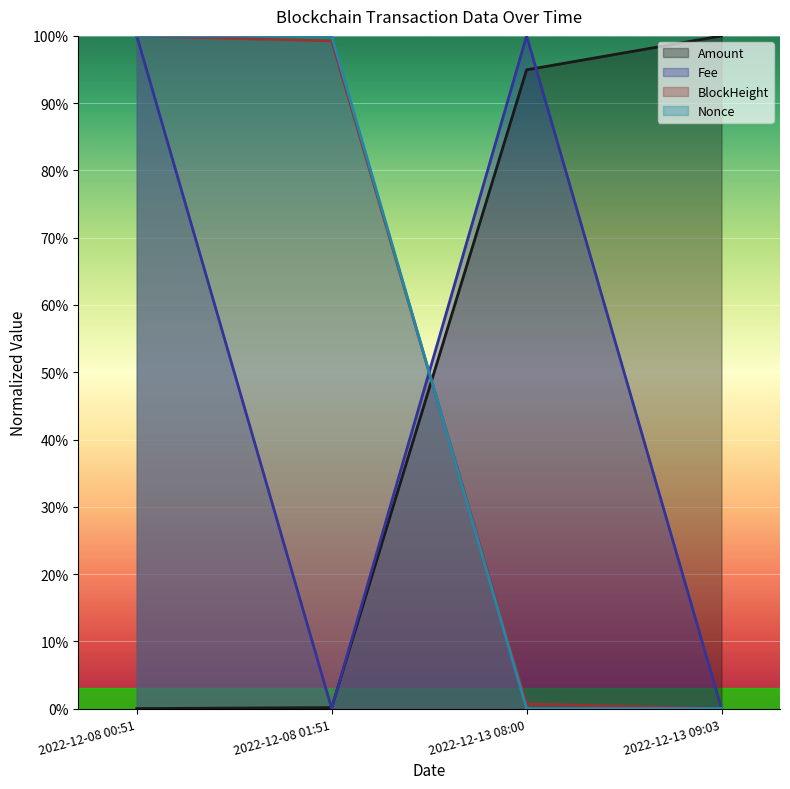

Is it true that Nonce equals 0.0 at 2022-12-13 08:00?

True